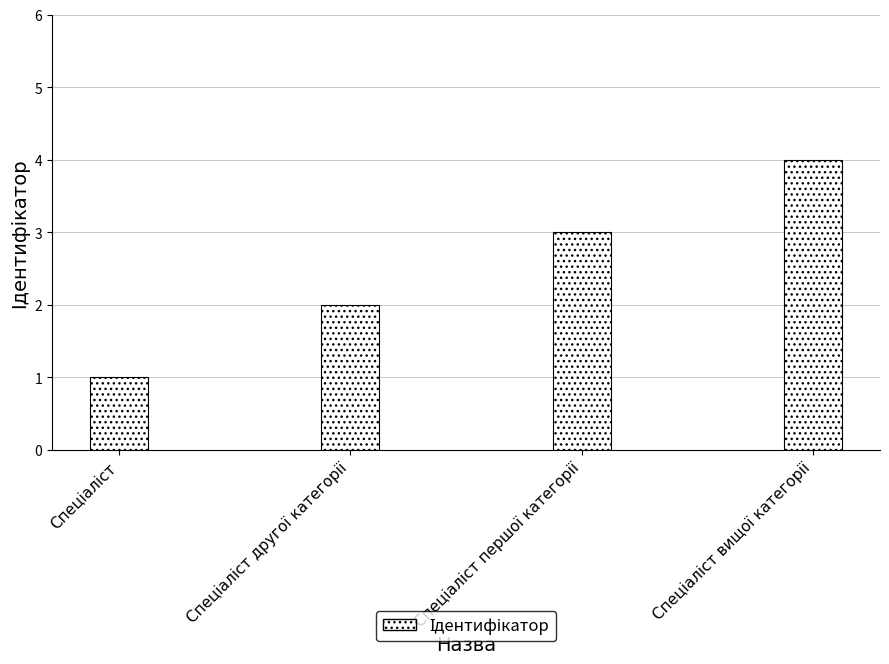

What is the sum of all values?

10